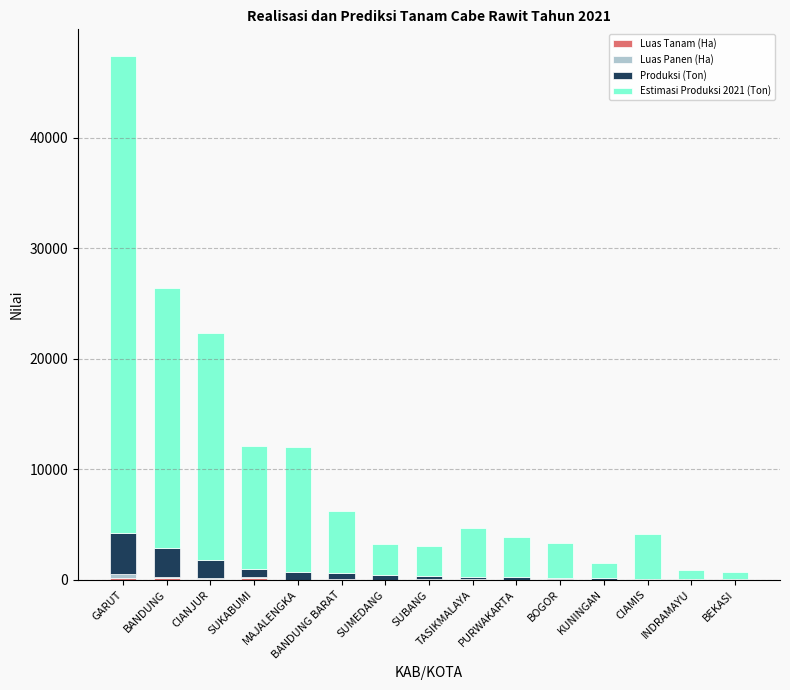

What is the average value of the Luas Tanam (Ha) series?

43.7